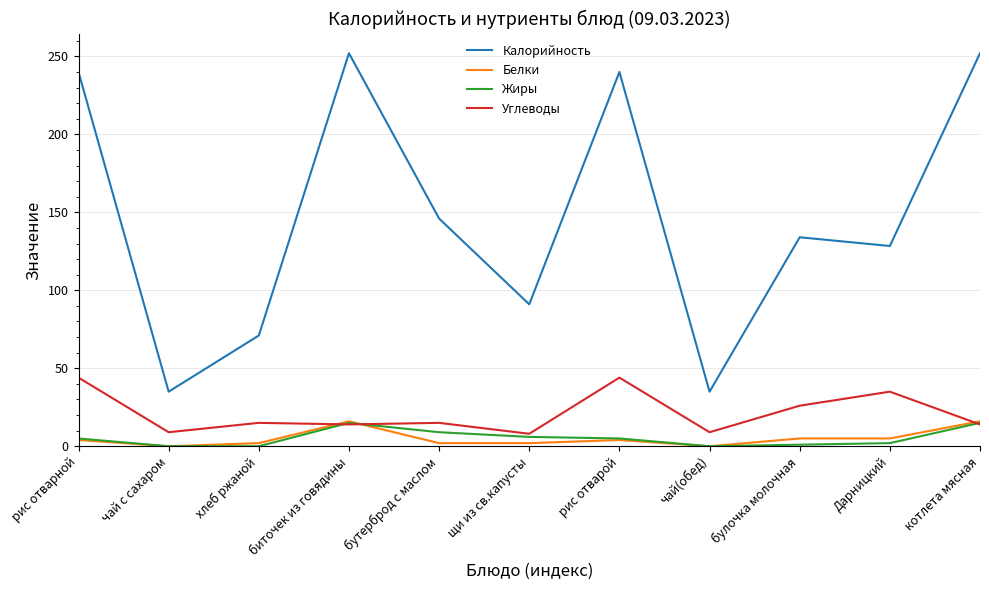

Read the Белки value at Дарницкий.

5.0